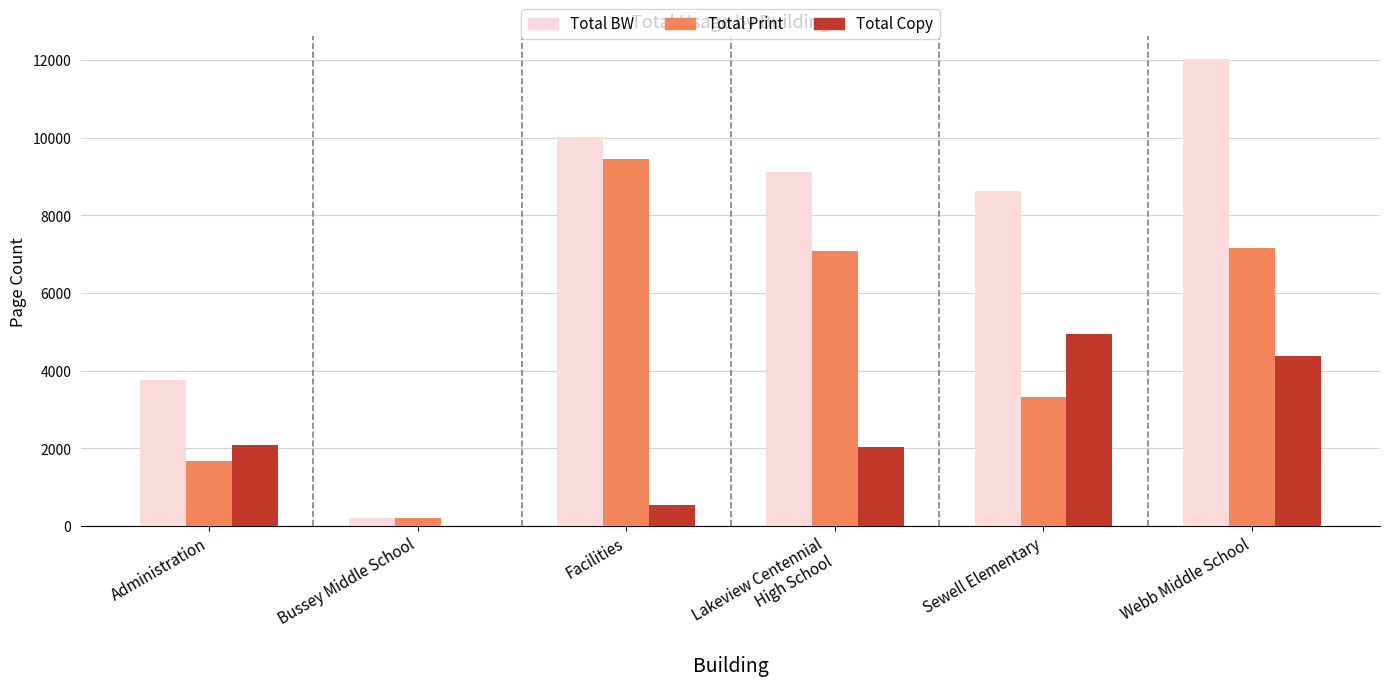

Reading right to left, what are all the values shown in this chart?

Total BW: 12017	8640	9117	10020	207	3765
Total Print: 7155	3336	7086	9445	204	1676
Total Copy: 4380	4939	2031	533	3	2089